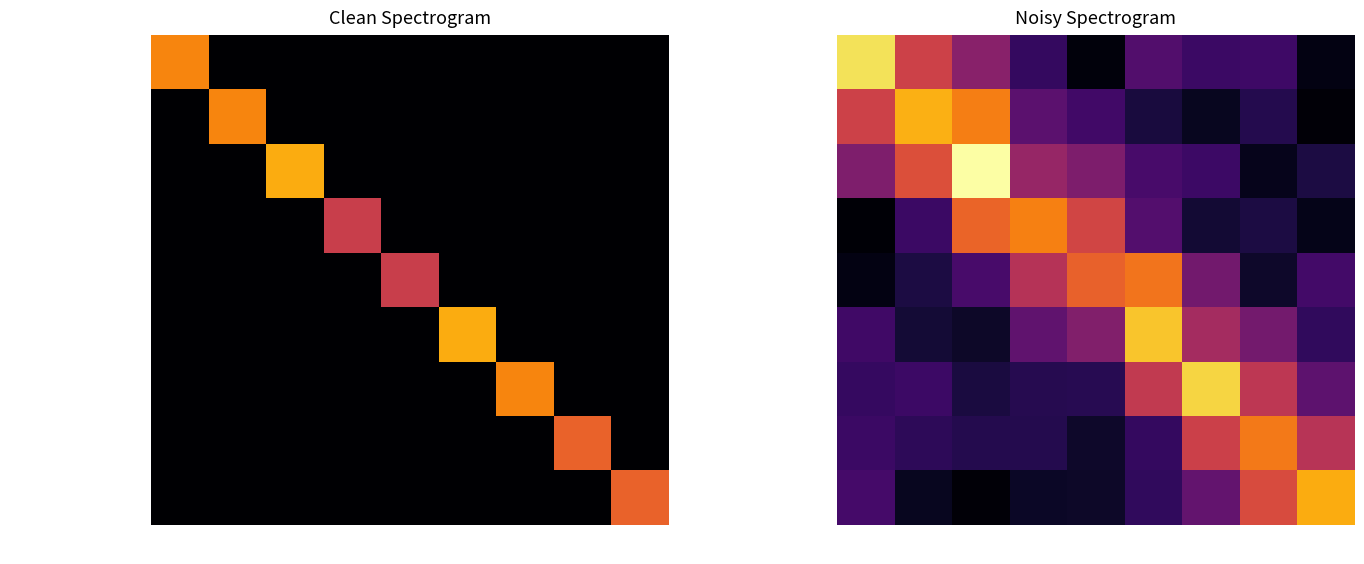

What is the maximum value shown in the chart?

61371.3